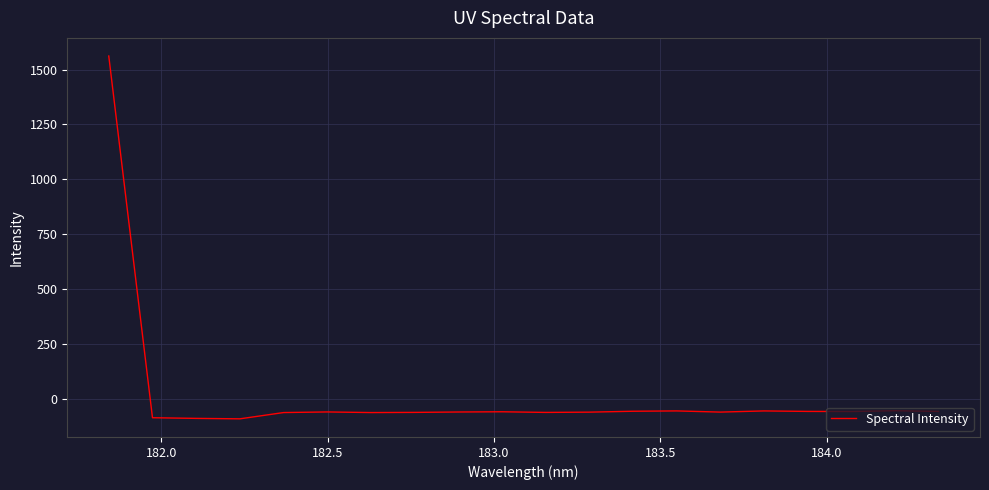

What is the difference between the maximum and minimum values?

1652.1